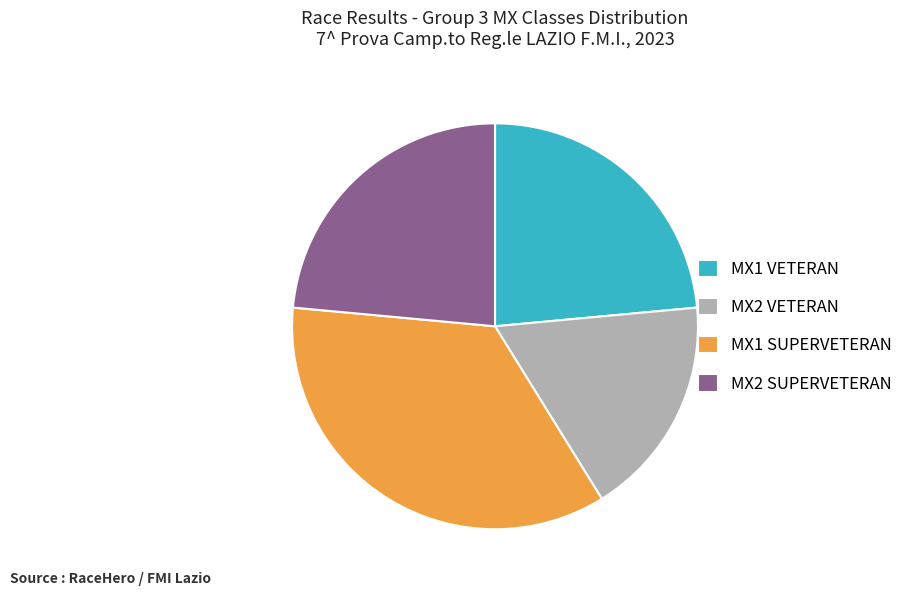

How many segments does this pie chart have?

4